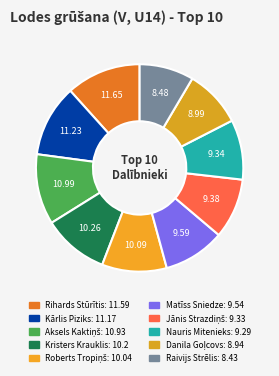

The Aksels Kaktiņš slice represents 11% of the pie. True or false?

True